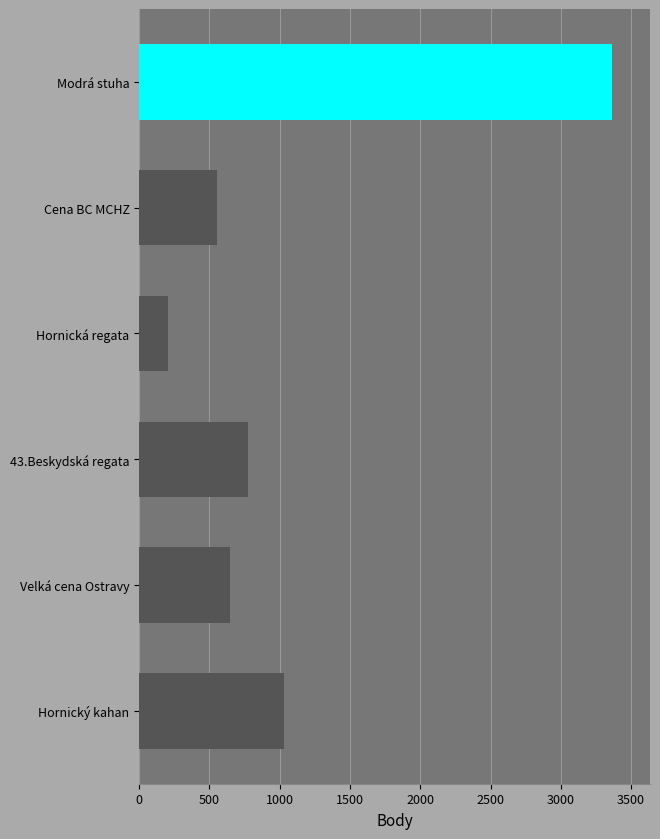

What is the sum of the values at Cena BC MCHZ and 43.Beskydská regata?

1323